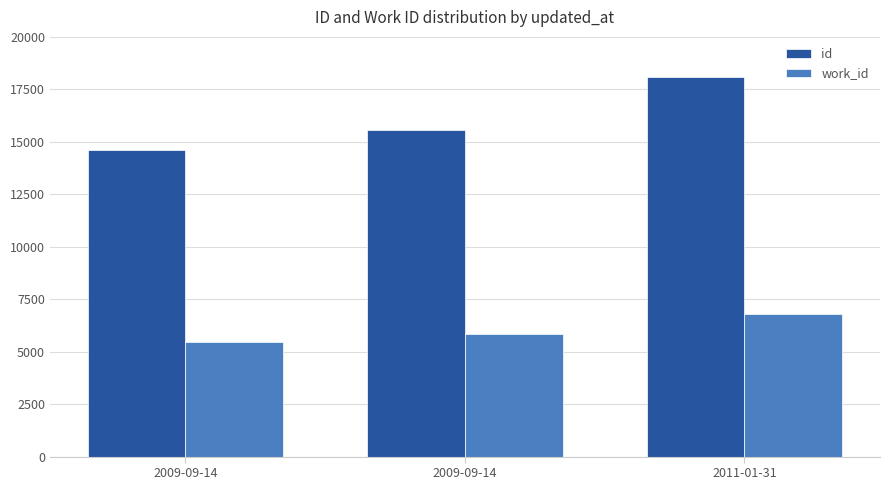

How many groups of bars are there?

3